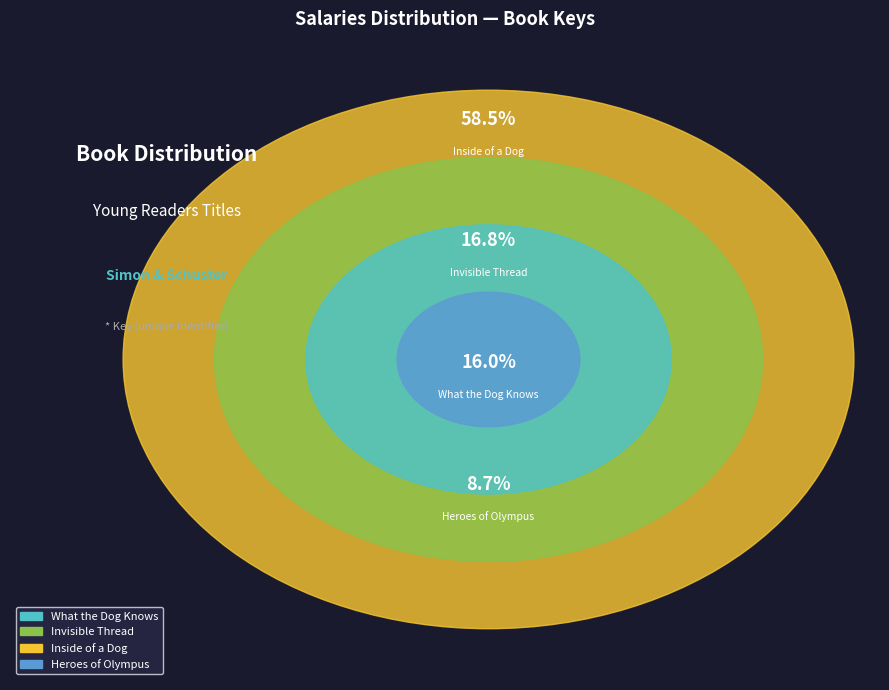

What is the smallest slice in the pie chart?

Heroes of Olympus